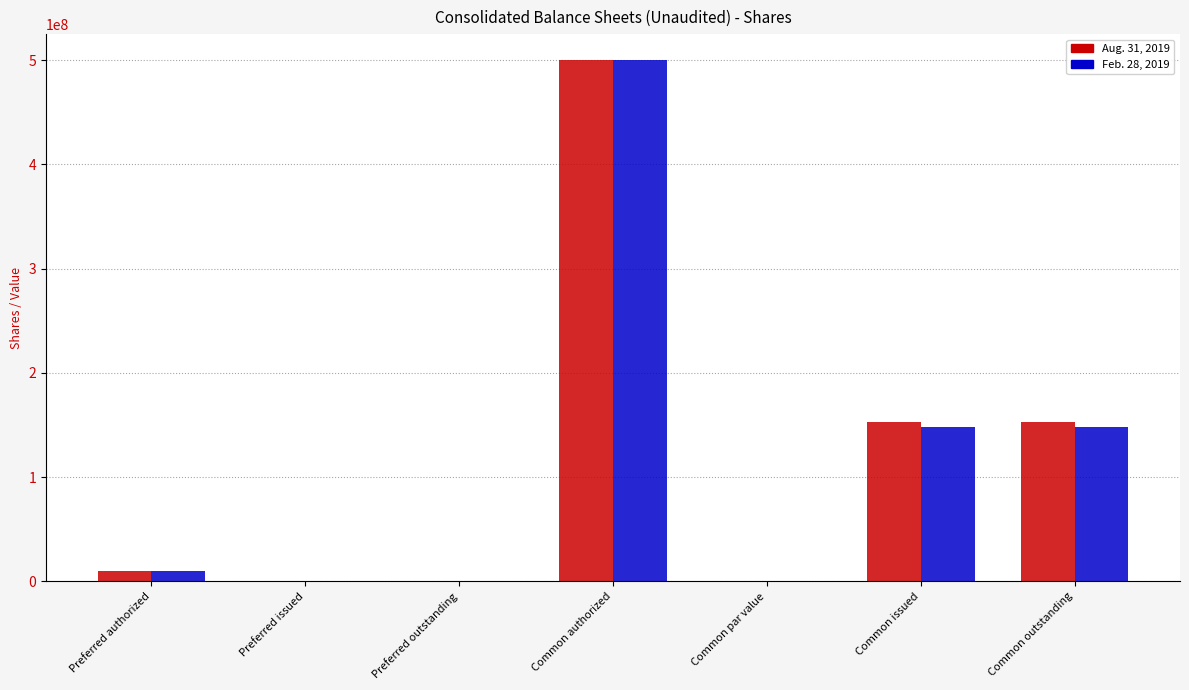

Between Preferred issued and Common outstanding, which series saw the biggest shift?

Aug. 31, 2019